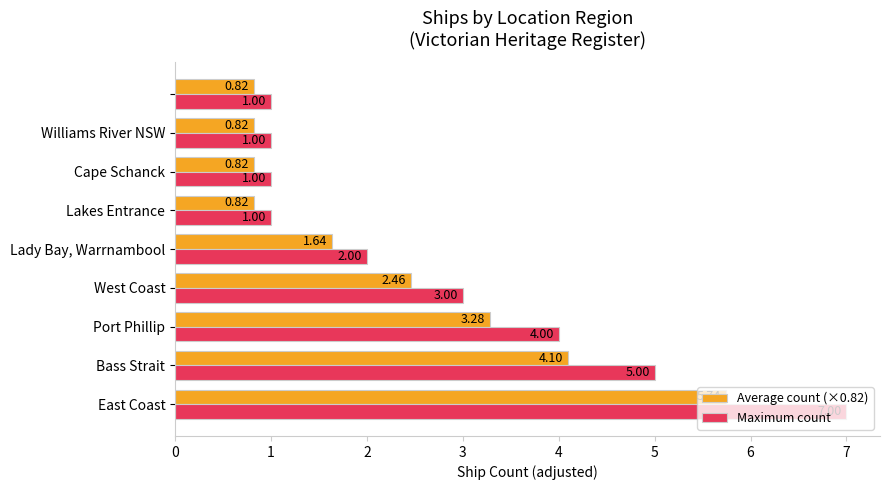

Which series has the largest total across all categories?

Maximum count